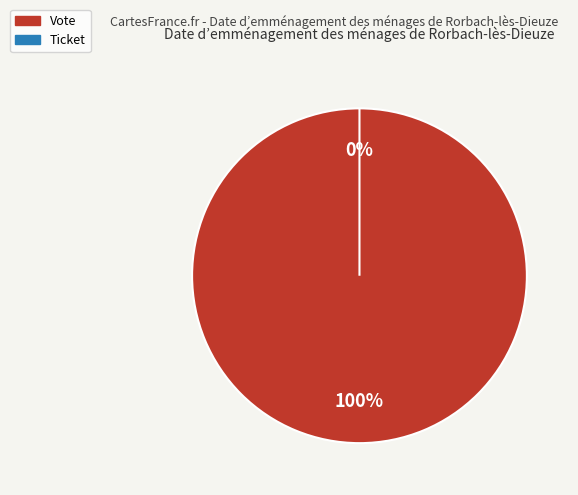

Do Ticket and Vote together represent more than half of the pie?

Yes